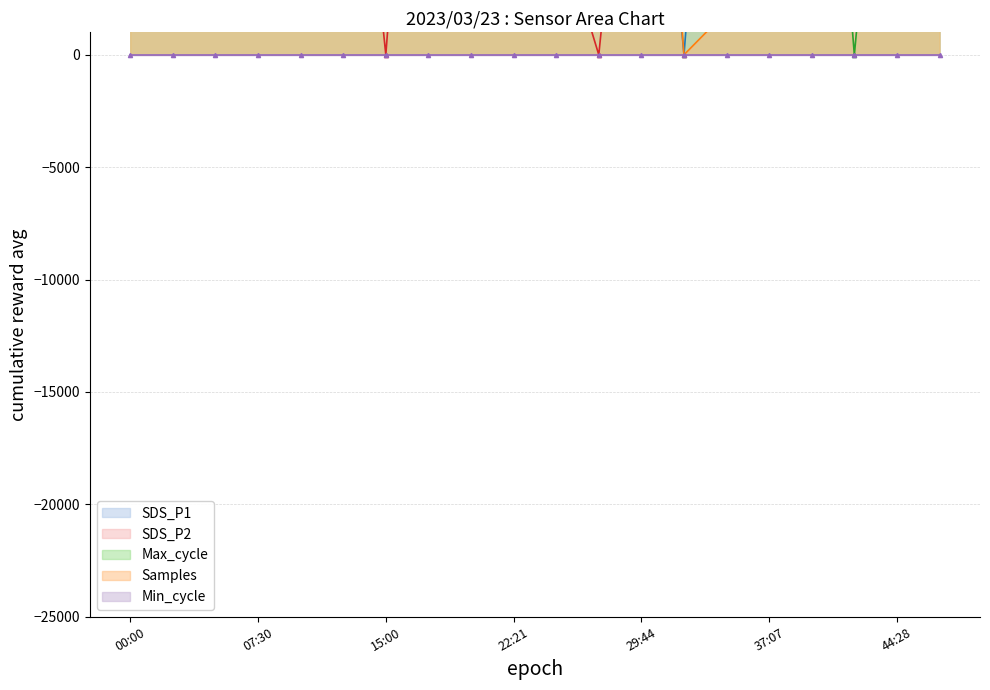

Does the chart have visible grid lines?

Yes